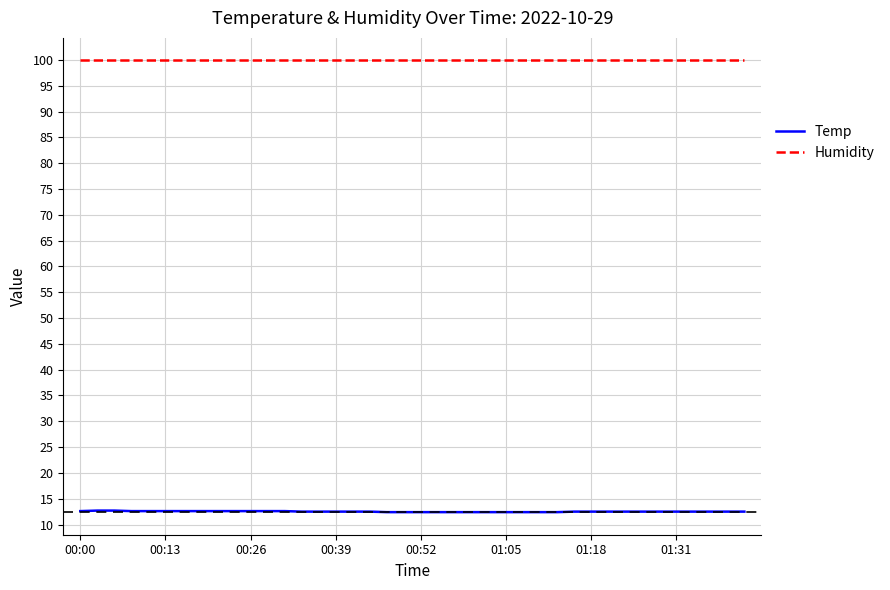

Count the number of data series in this chart.

2